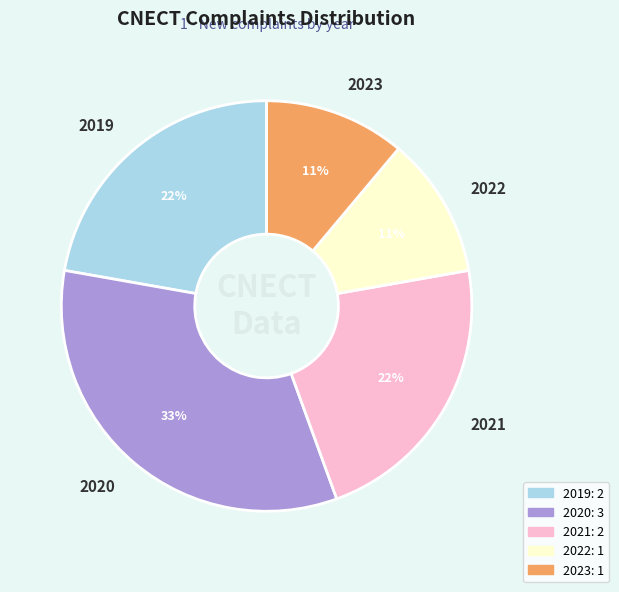

Which slice is the largest?

2020